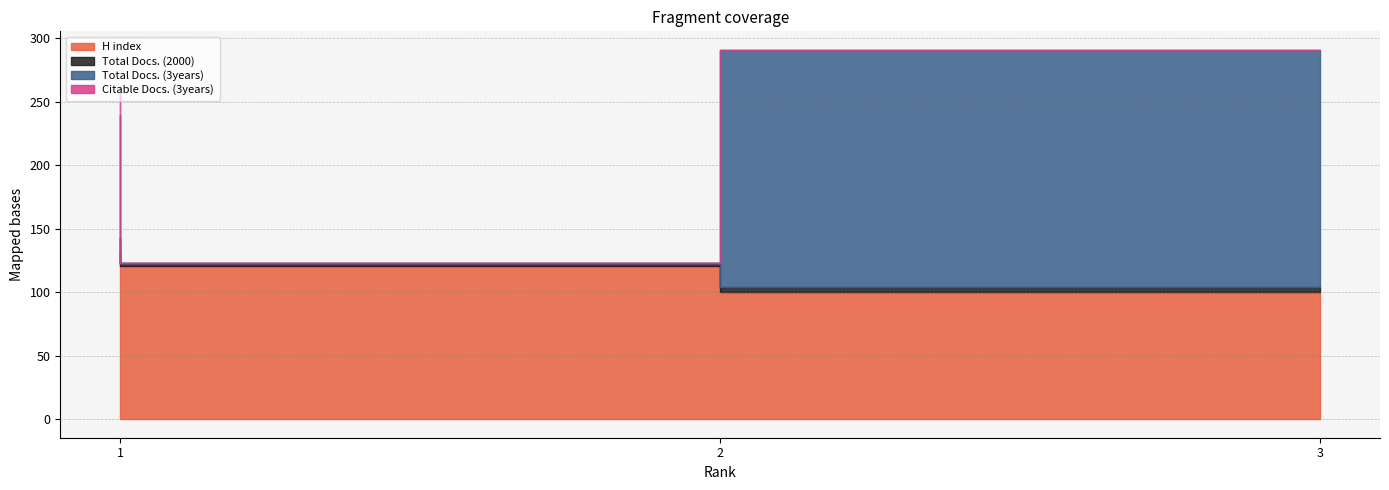

Which series changed the most between 2 and 3?

Total Docs. (3years)